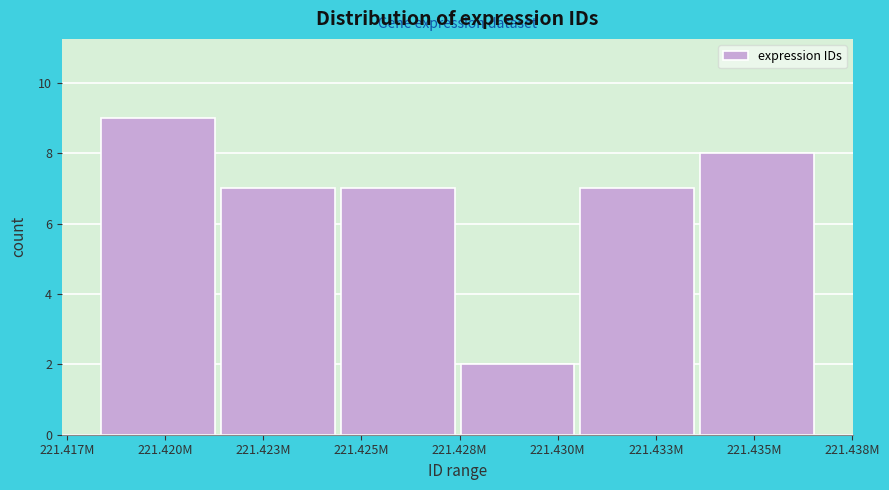

Reading right to left, what are all the values shown in this chart?

8	7	2	7	7	9